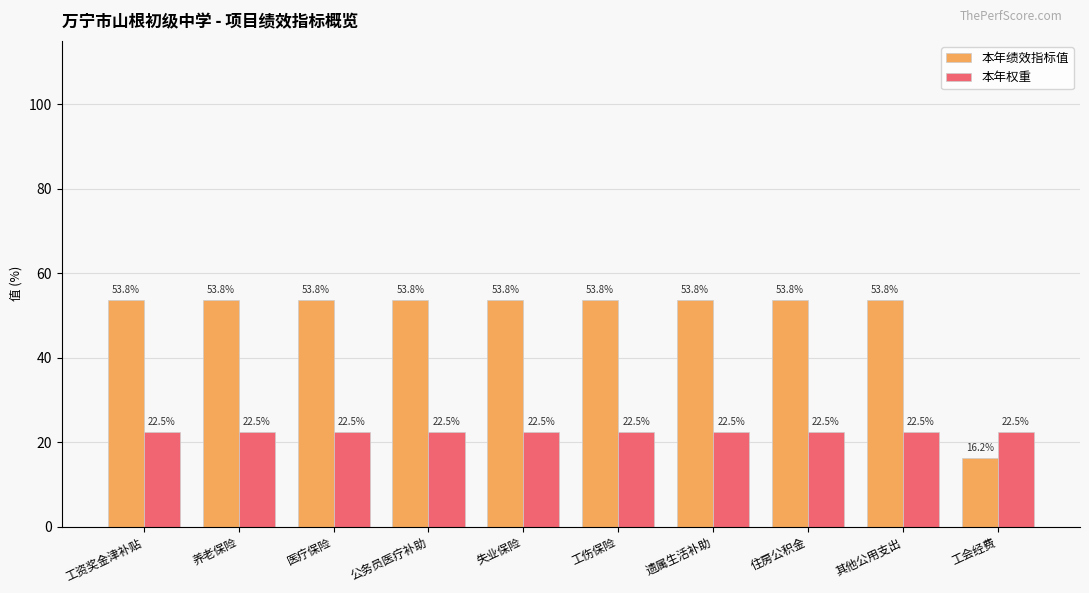

At how many categories does at least one series exceed 25?

9